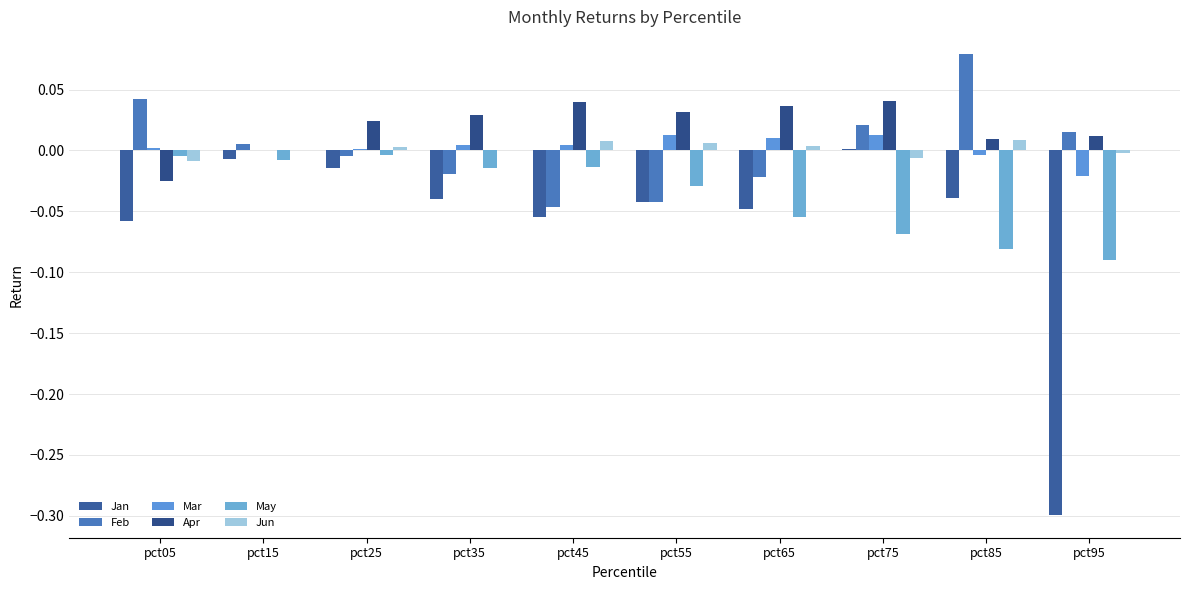

What is the sum of the May values at pct55 and pct85?

-0.1